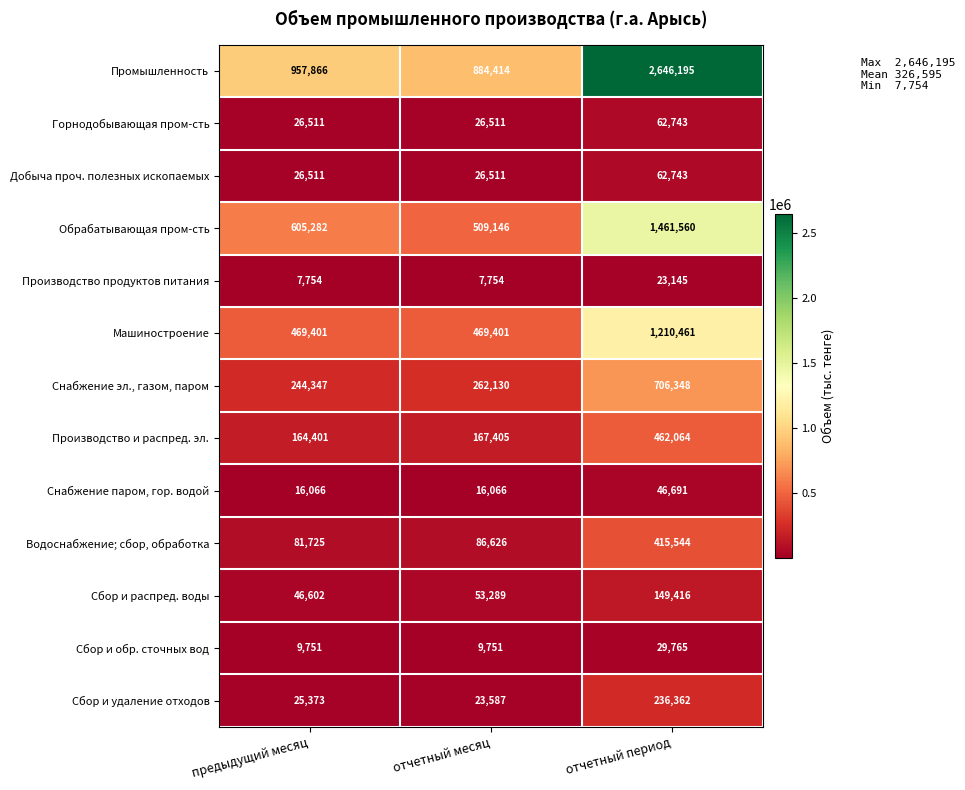

True or false: Горнодобывающая пром-сть has a value of 26511 at предыдущий месяц.

True